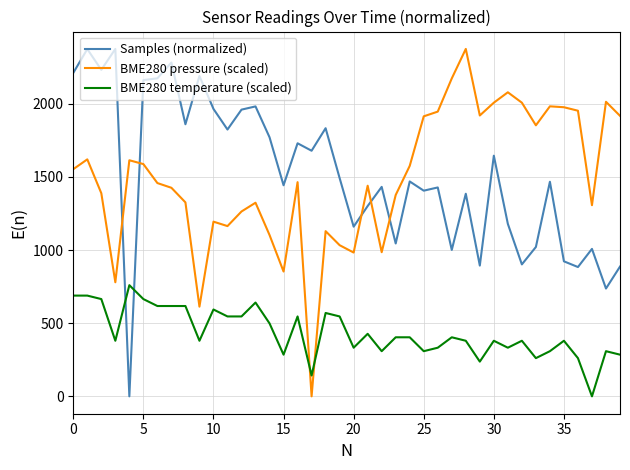

What is the difference between the maximum and minimum values in the BME280 pressure (scaled) series?

2375.0